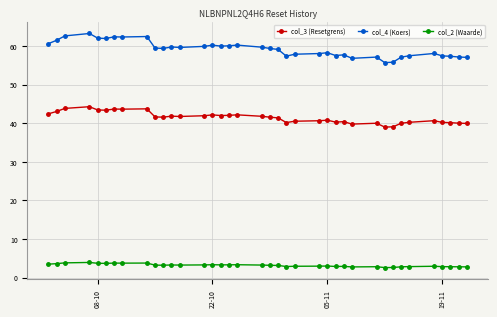

True or false: col_3 (Resetgrens) has more than 1 interior local peaks.

True